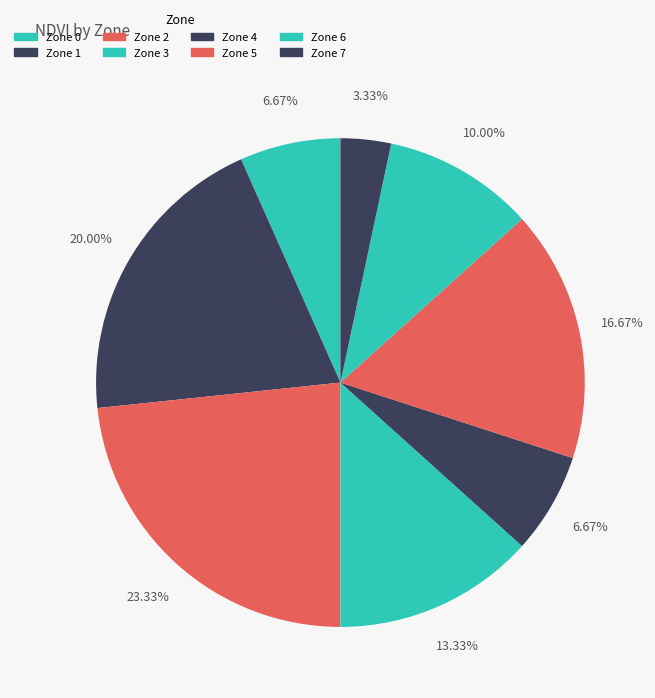

Between Zone 4 and Zone 1, which is larger?

Zone 1